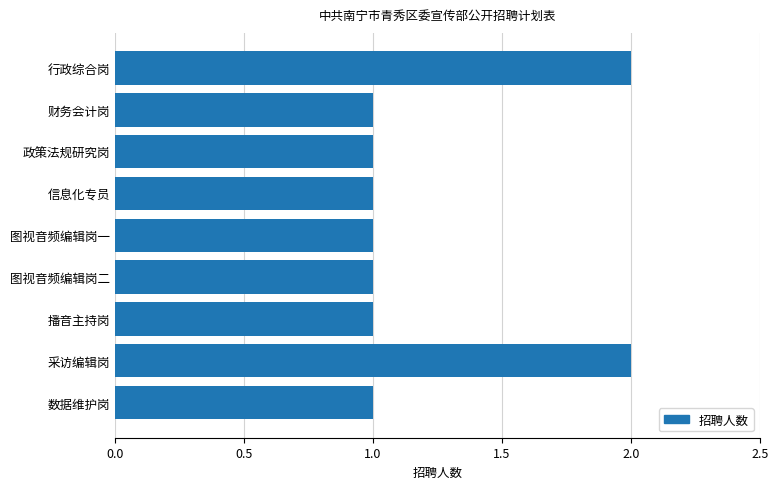

What is the change in value from 信息化专员 to 行政综合岗?

+1